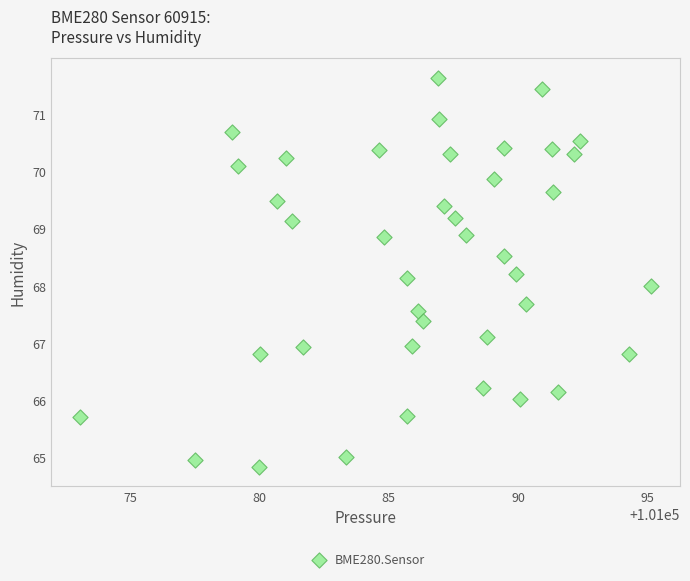

What is the range of X values (max minus min)?

22.1